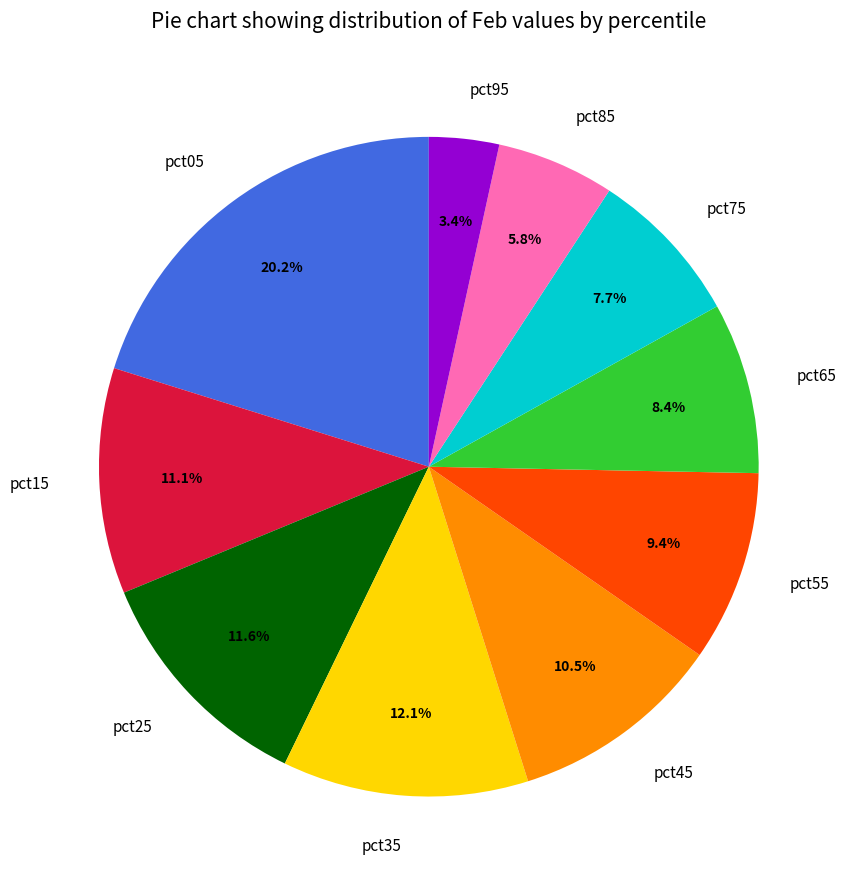

How many slices are in this pie chart?

10